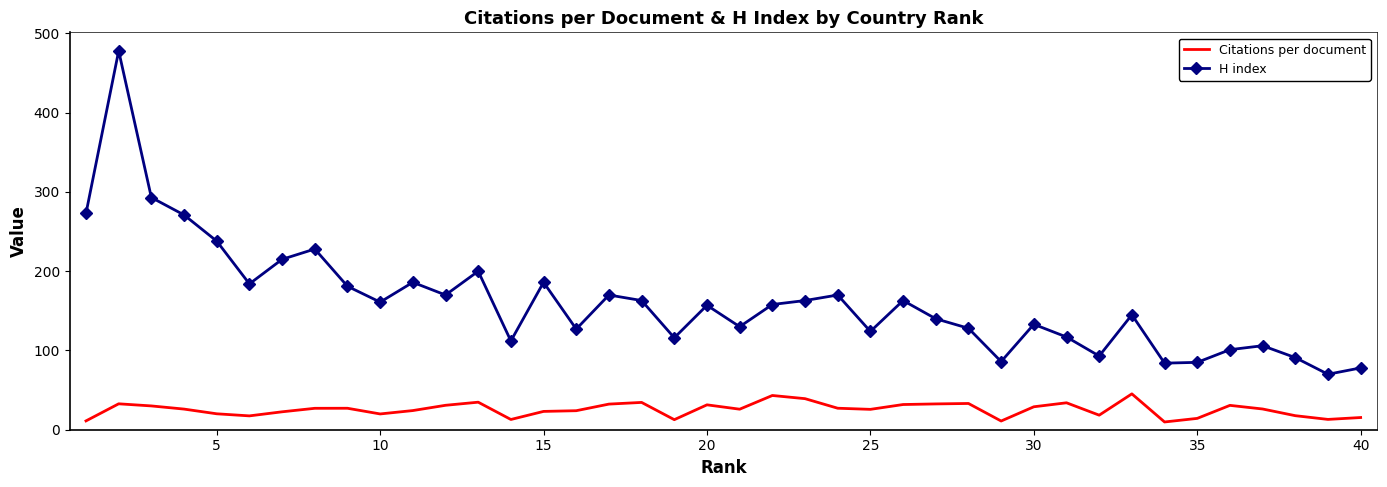

Which series has the largest total across all categories?

H index